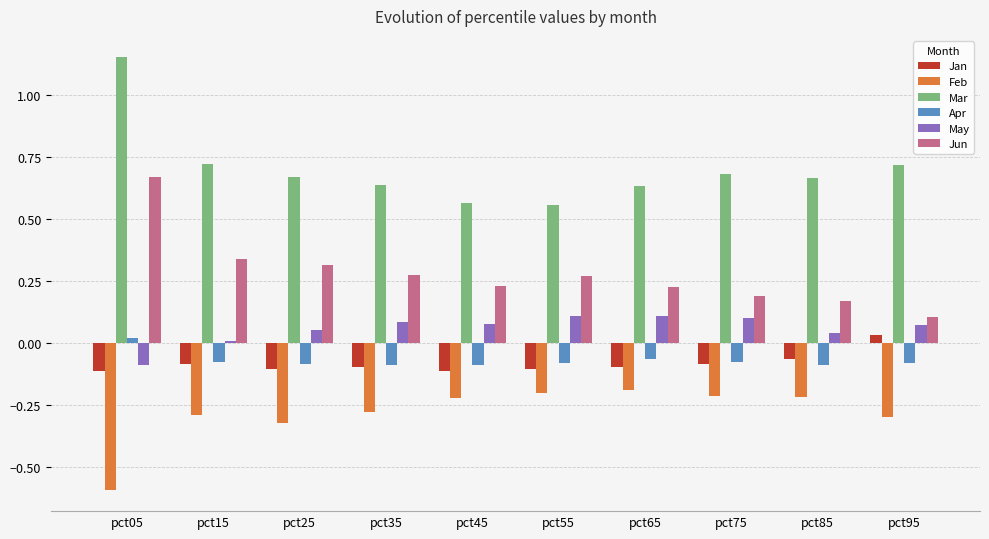

Which label corresponds to the smallest value in the chart?

pct05